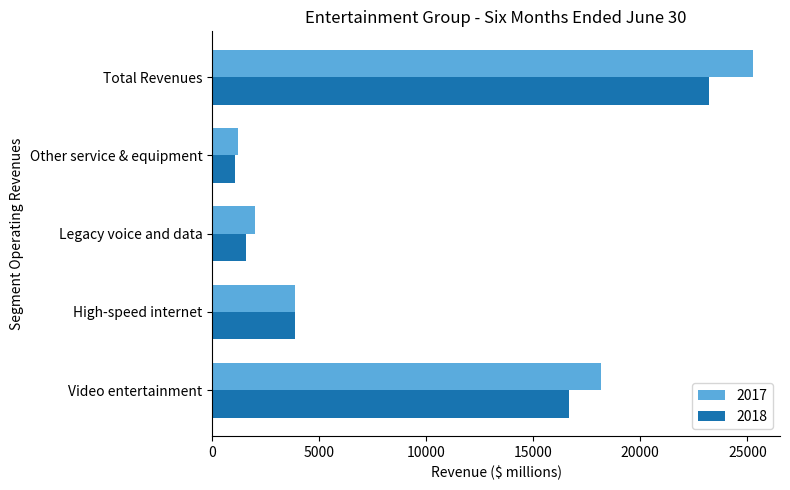

Is it true that 2017 equals 4471 at Video entertainment?

False